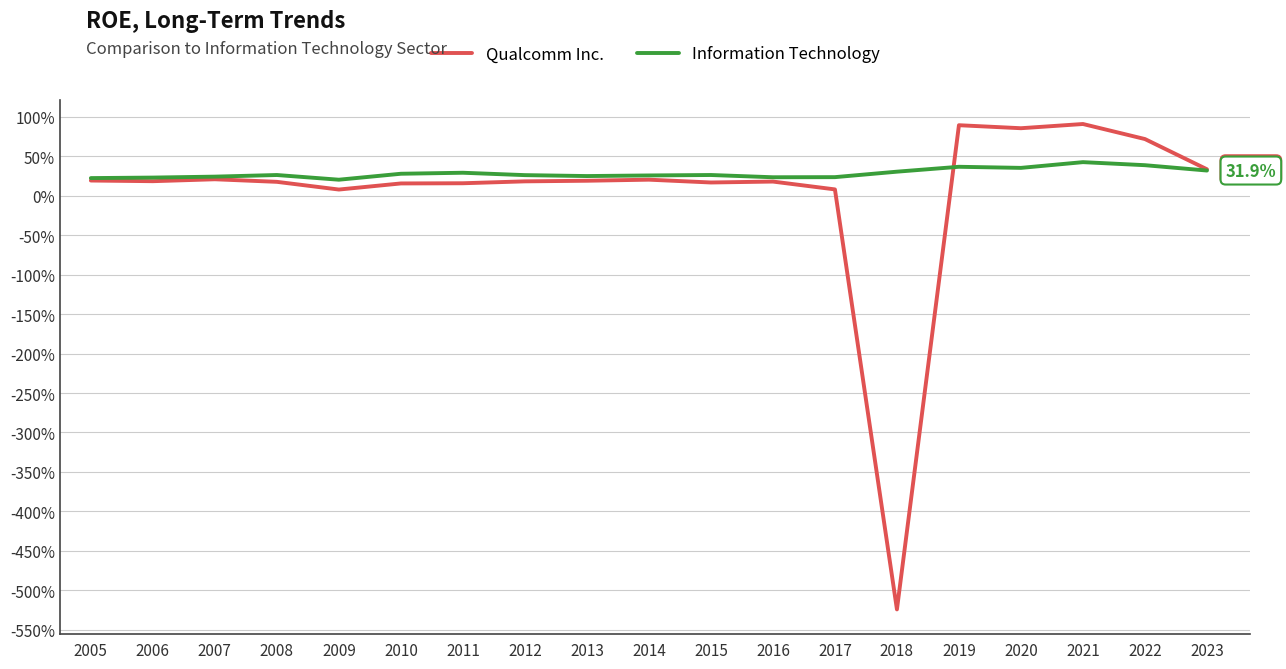

What are all the series names shown in the legend?

Qualcomm Inc., Information Technology